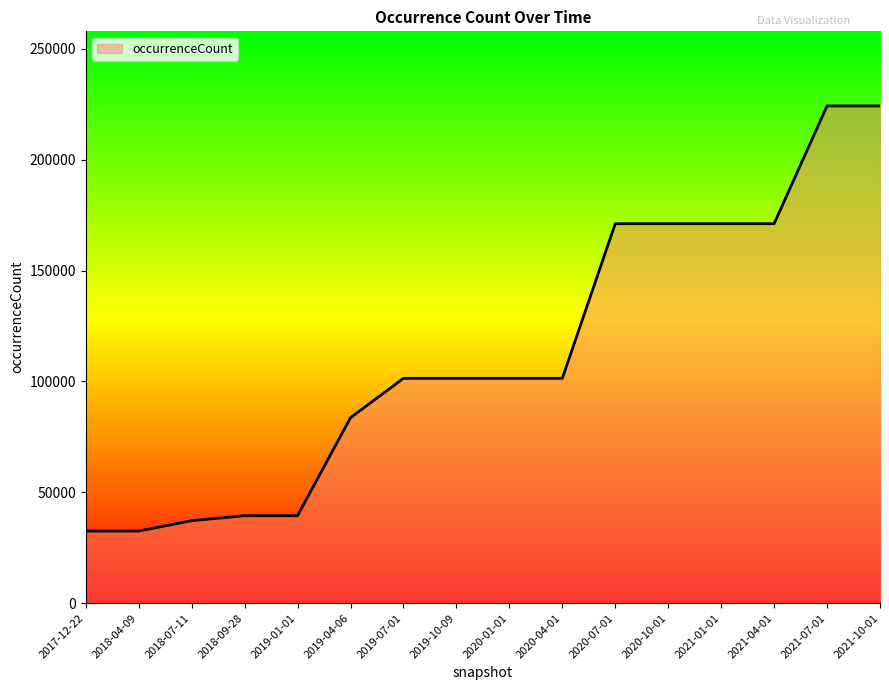

The value at 2020-01-01 is 101386. True or false?

True